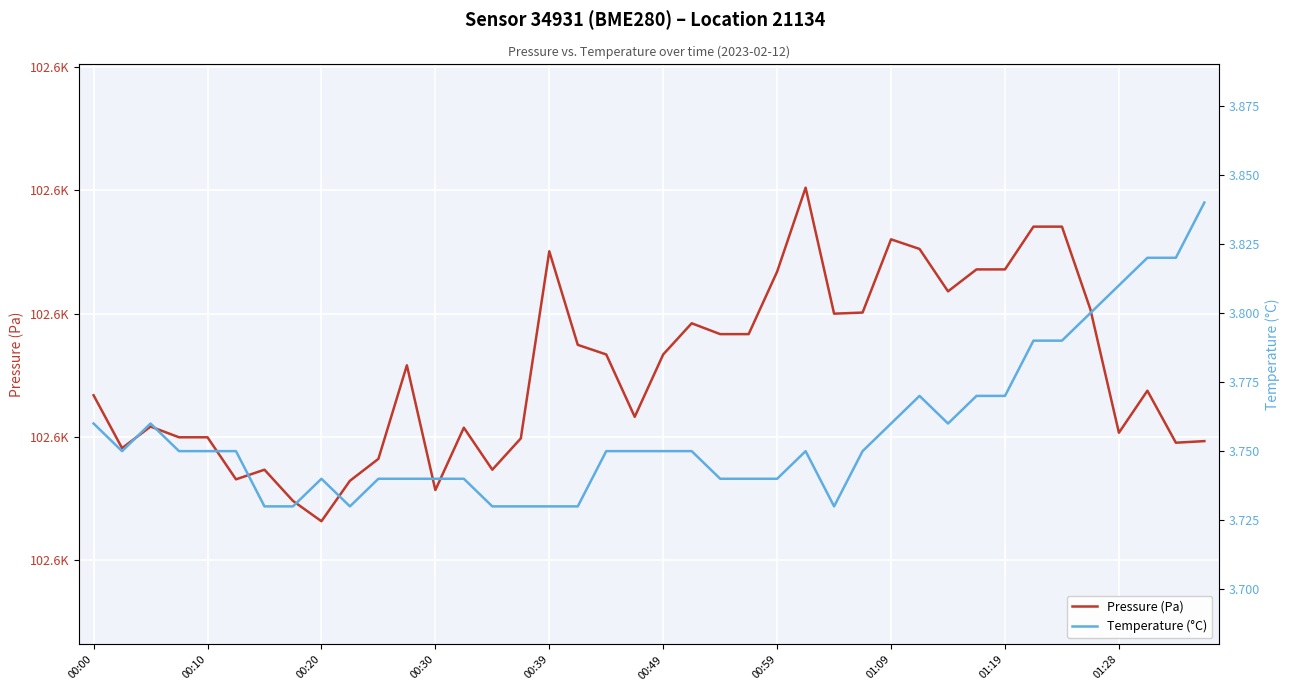

Reading left to right, extract all data points from this chart.

Pressure (Pa): 102603.4	102599.1	102600.8	102600.0	102600.0	102596.6	102597.3	102594.8	102593.2	102596.4	102598.2	102605.8	102595.7	102600.8	102597.3	102599.9	102615.1	102607.5	102606.7	102601.6	102606.7	102609.2	102608.3	102608.3	102613.4	102620.2	102610.0	102610.1	102616.0	102615.2	102611.8	102613.6	102613.6	102617.1	102617.1	102610.3	102600.3	102603.8	102599.5	102599.7
Temperature (°C): 3.8	3.8	3.8	3.8	3.8	3.8	3.7	3.7	3.7	3.7	3.7	3.7	3.7	3.7	3.7	3.7	3.7	3.7	3.8	3.8	3.8	3.8	3.7	3.7	3.7	3.8	3.7	3.8	3.8	3.8	3.8	3.8	3.8	3.8	3.8	3.8	3.8	3.8	3.8	3.8